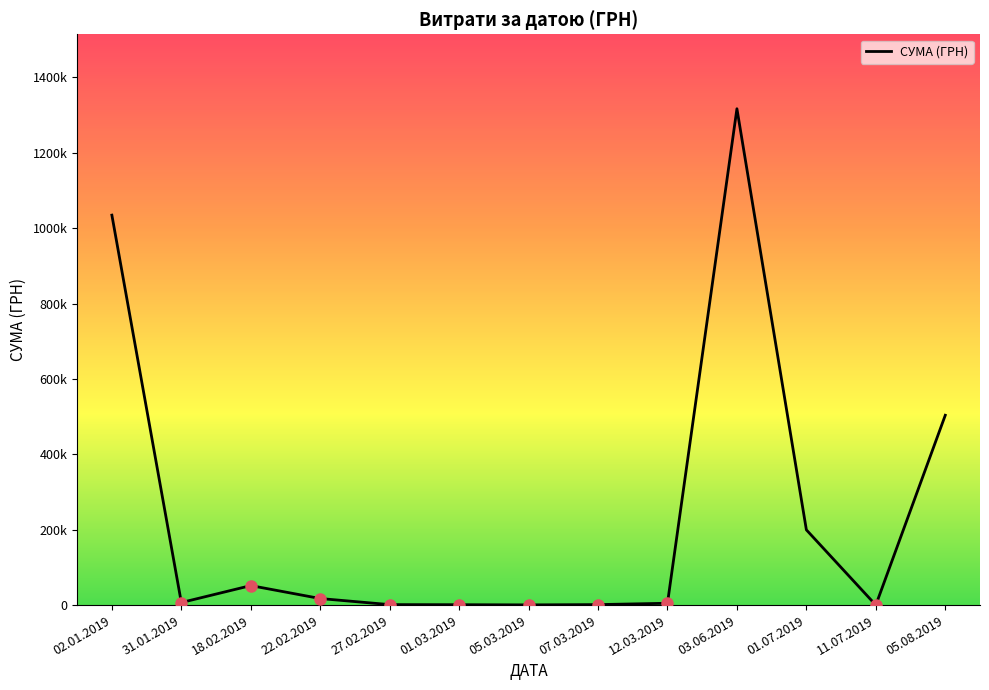

Is it true that the value at 02.01.2019 is 329352.2?

False